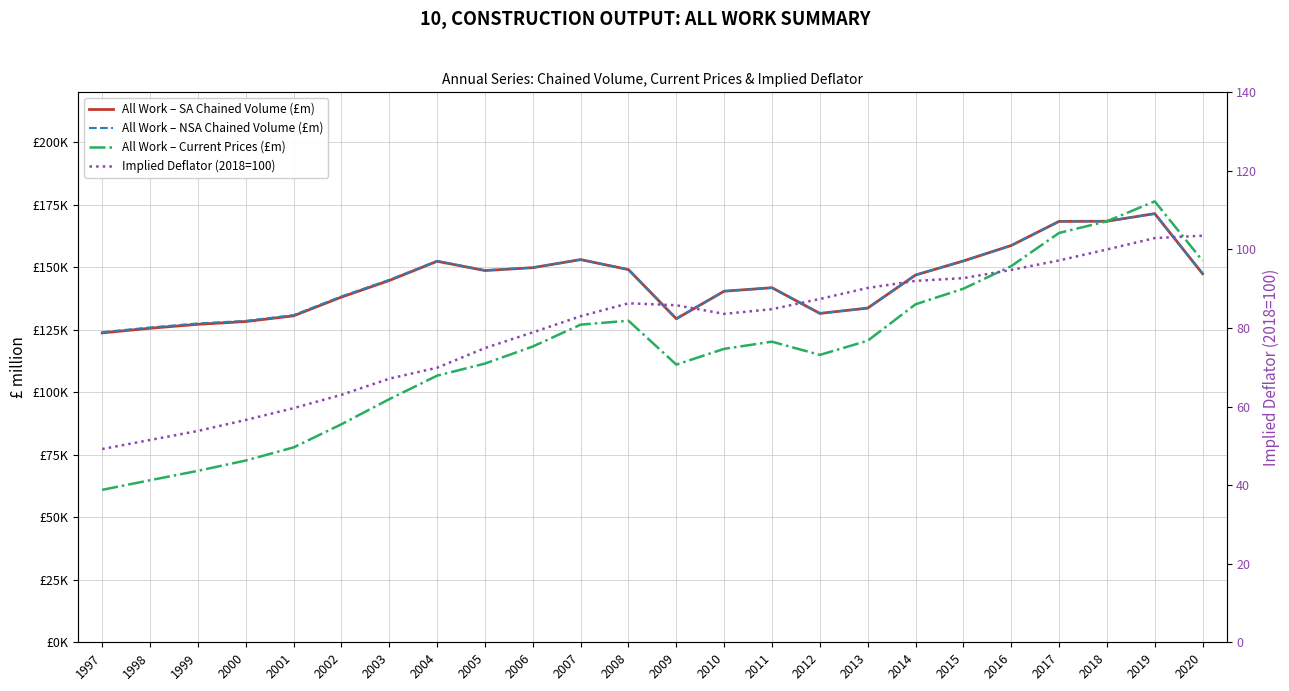

Reading right to left, what are all the values shown in this chart?

All Work – SA Chained Volume (£m): 147448.0	171478.0	168423.0	168378.0	158724.0	152542.0	146915.0	133686.0	131570.0	141837.0	140447.0	129412.0	149085.0	153089.0	149854.0	148703.0	152415.0	144726.0	138084.0	130596.0	128316.0	127199.0	125619.0	123781.0
All Work – NSA Chained Volume (£m): 147448.0	171478.0	168423.0	168378.0	158724.0	152542.0	146915.0	133686.0	131570.0	141837.0	140447.0	129510.0	149140.0	153083.0	149884.0	148821.0	152543.0	144975.0	138352.0	130872.0	128569.0	127548.0	125927.0	124078.0
All Work – Current Prices (£m): 152626.0	176384.0	168423.0	163743.0	150485.0	141446.0	135202.0	120642.0	114964.0	120251.0	117385.0	111083.0	128644.0	127064.0	118321.0	111493.0	106658.0	97258.0	87220.0	77960.0	72711.0	68581.0	64825.0	60990.0
Implied Deflator (2018=100): 103.5	102.9	100.0	97.2	94.8	92.7	92.0	90.2	87.4	84.8	83.6	85.8	86.3	83.0	78.9	74.9	69.9	67.1	63.0	59.6	56.6	53.8	51.5	49.2